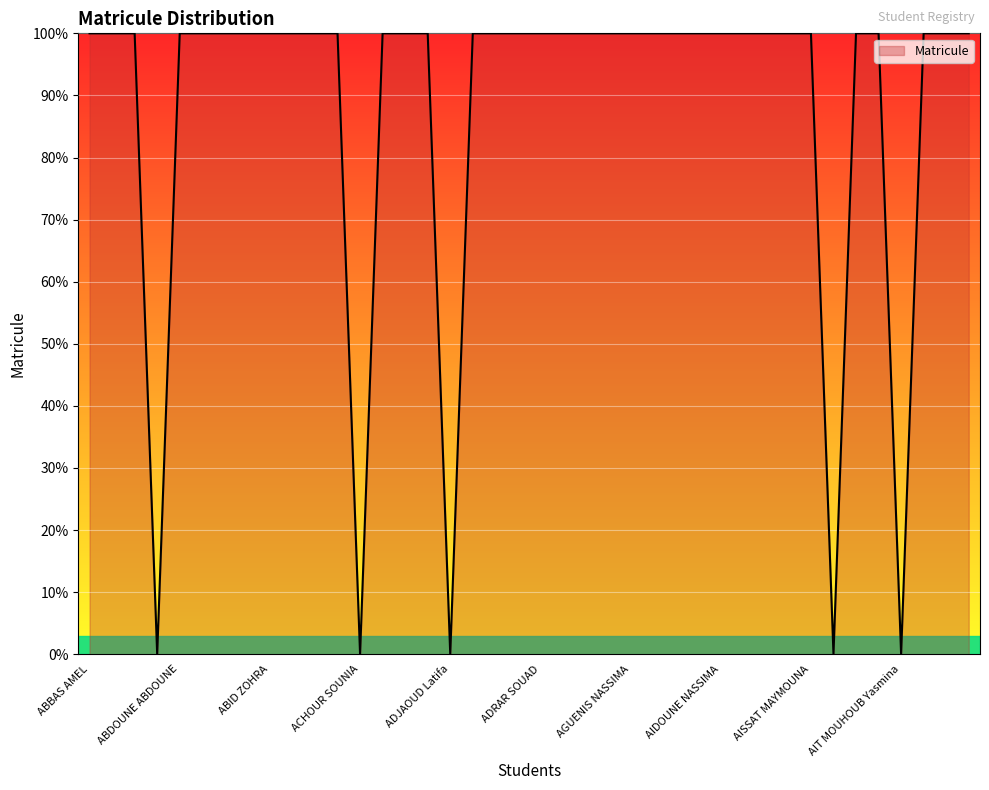

What is the difference between the maximum and minimum values?

100.0